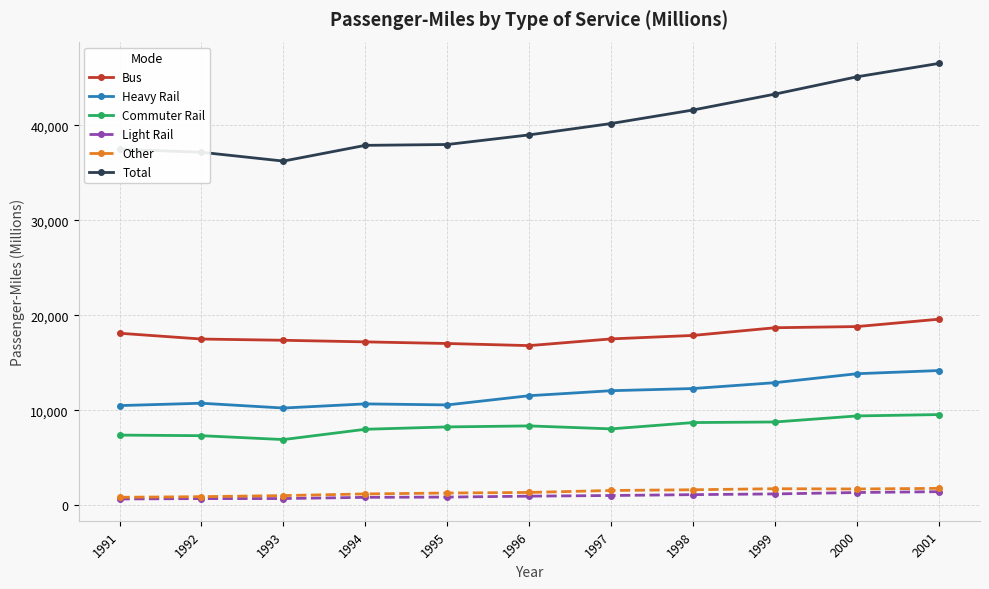

In Commuter Rail, how many points are lower than both neighbors (excluding endpoints)?

2